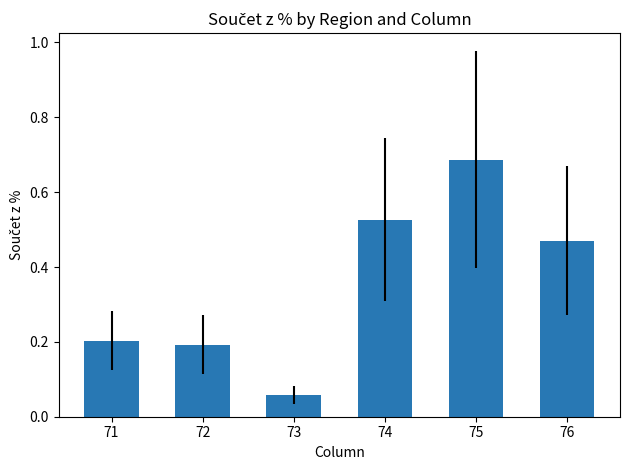

What is the change in value from 74 to 75?

+0.2